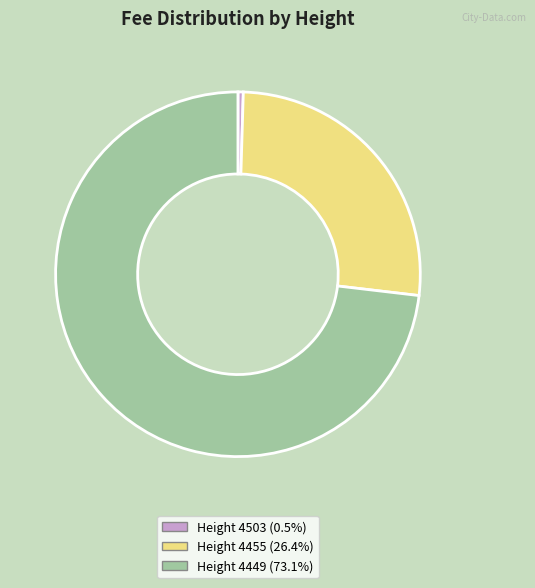

Do Height 4503 (0.5%) and Height 4449 (73.1%) together represent more than half of the pie?

Yes